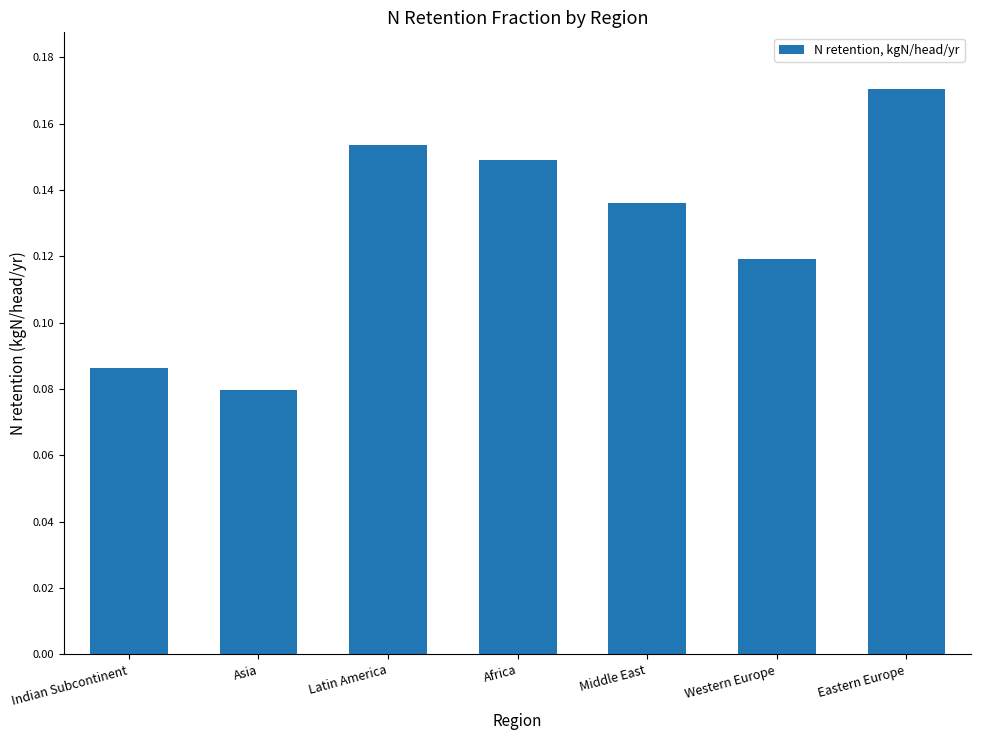

Which label corresponds to the largest value in the chart?

Eastern Europe